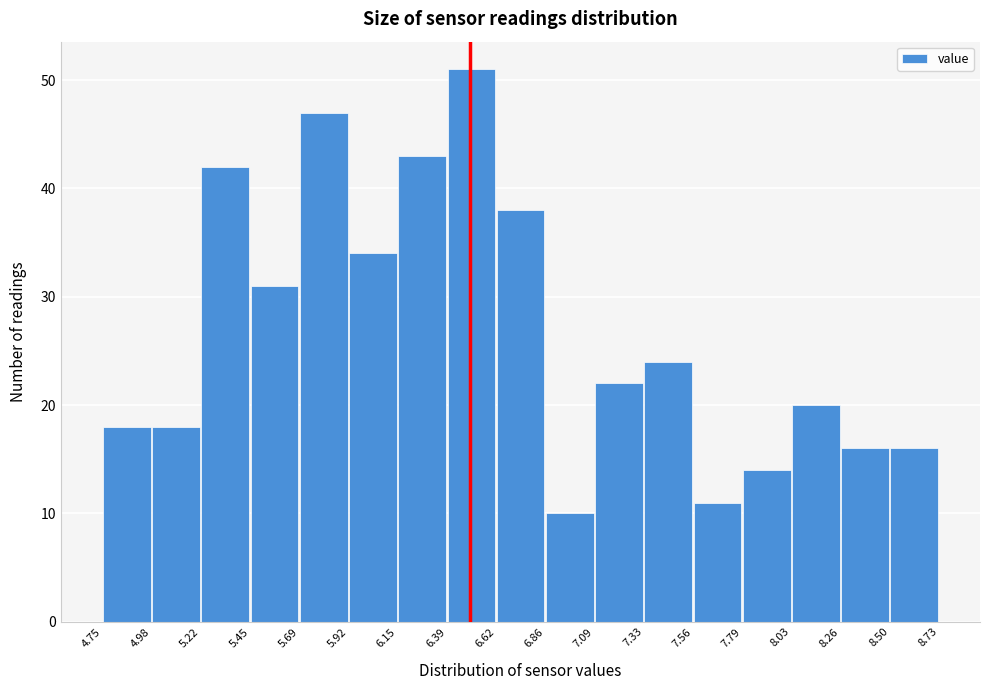

Reading left to right, list every bar in this chart as the range it spans on the x-axis followed by its height. The values are not printed on the chart, so give them approximately, as read against the axis.

4.75 to 4.98: 18
4.98 to 5.22: 18
5.22 to 5.45: 42
5.45 to 5.69: 31
5.69 to 5.92: 47
5.92 to 6.15: 34
6.15 to 6.39: 43
6.39 to 6.62: 51
6.62 to 6.86: 38
6.86 to 7.09: 10
7.09 to 7.33: 22
7.33 to 7.56: 24
7.56 to 7.79: 11
7.79 to 8.03: 14
8.03 to 8.26: 20
8.26 to 8.50: 16
8.50 to 8.73: 16